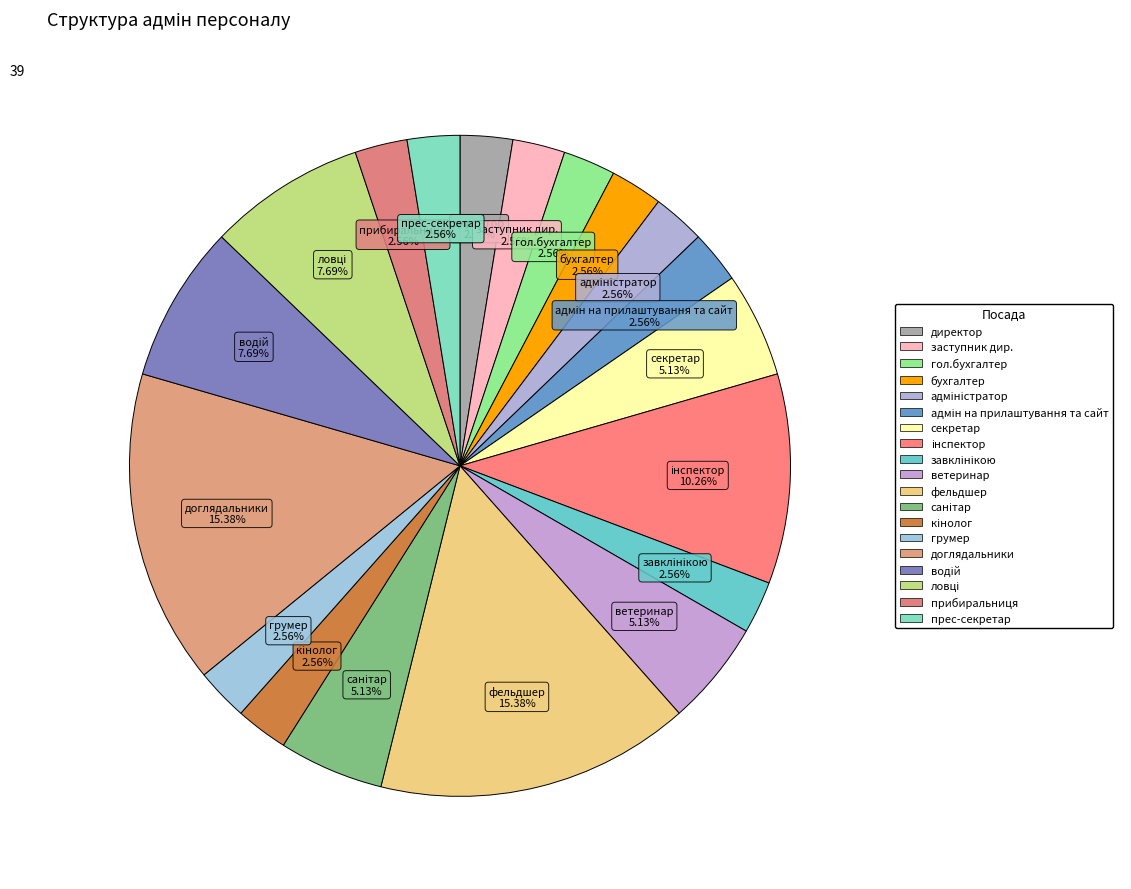

How many slices are in this pie chart?

19